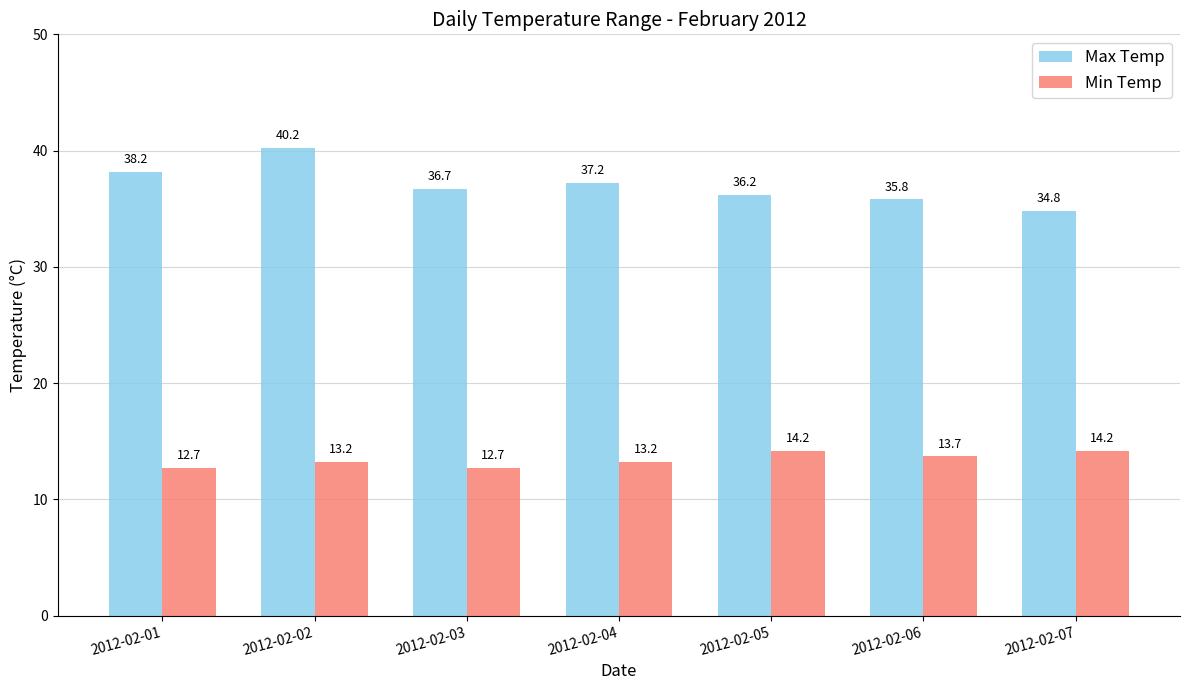

What is the difference between the maximum and minimum values in the Max Temp series?

5.4